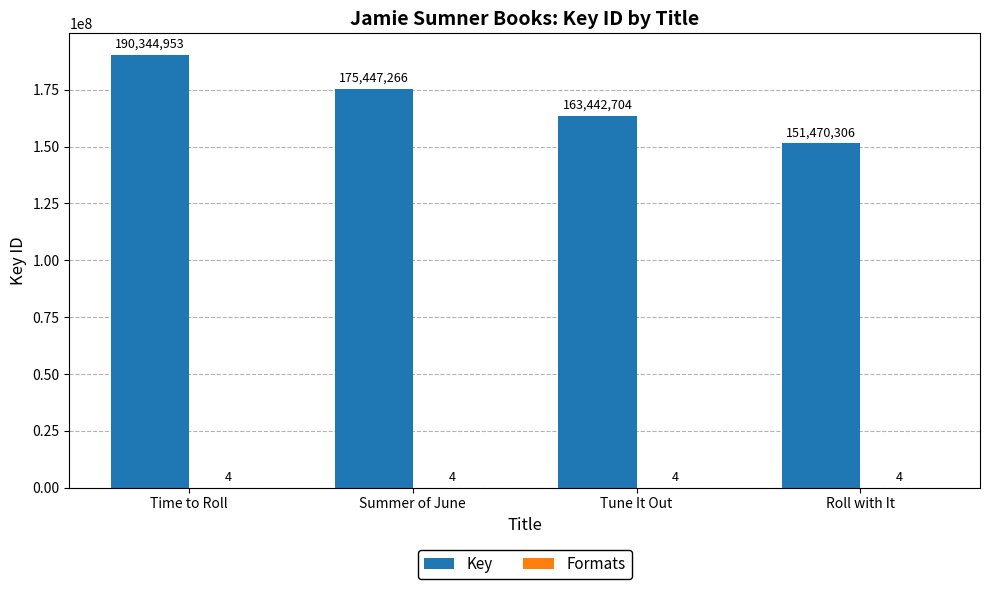

How many data points does each series have?

4